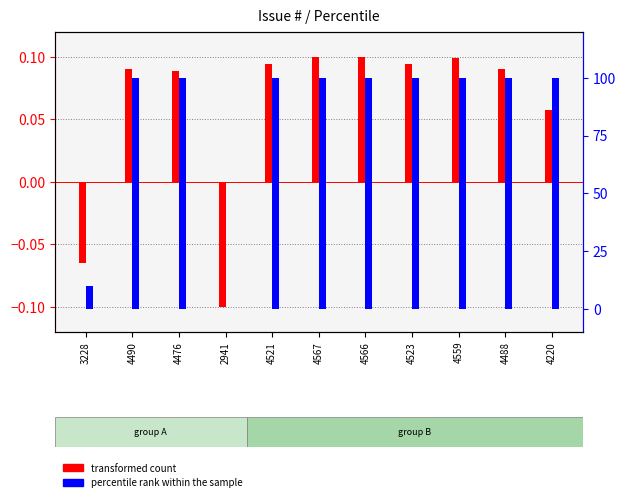

Reading right to left, what are all the values shown in this chart?

transformed count: 4220=0.1	4488=0.1	4559=0.1	4523=0.1	4566=0.1	4567=0.1	4521=0.1	2941=-0.1	4476=0.1	4490=0.1	3228=-0.1
percentile rank within the sample: 4220=100.0	4488=100.0	4559=100.0	4523=100.0	4566=100.0	4567=100.0	4521=100.0	2941=0.0	4476=100.0	4490=100.0	3228=10.0